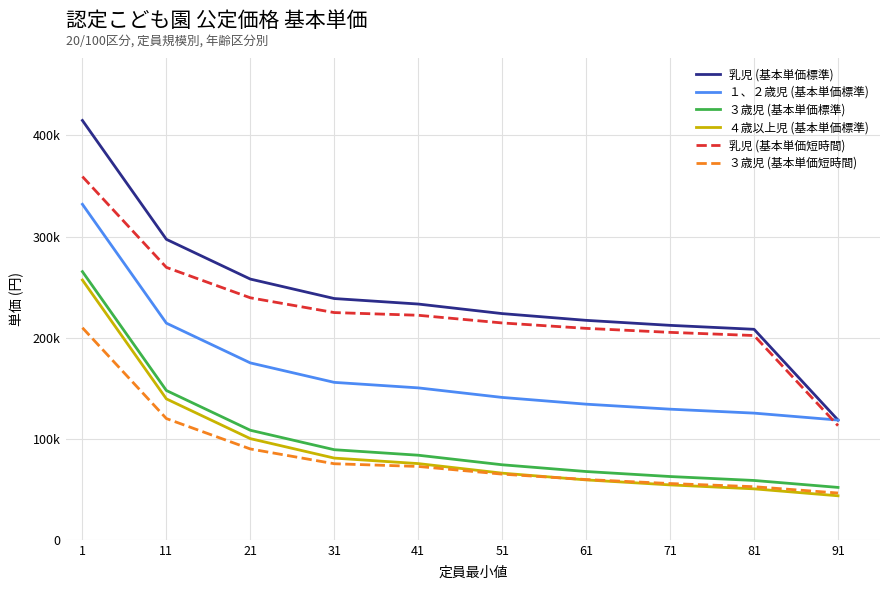

Is it true that ３歳児 (基本単価短時間) equals 89860 at 21?

True